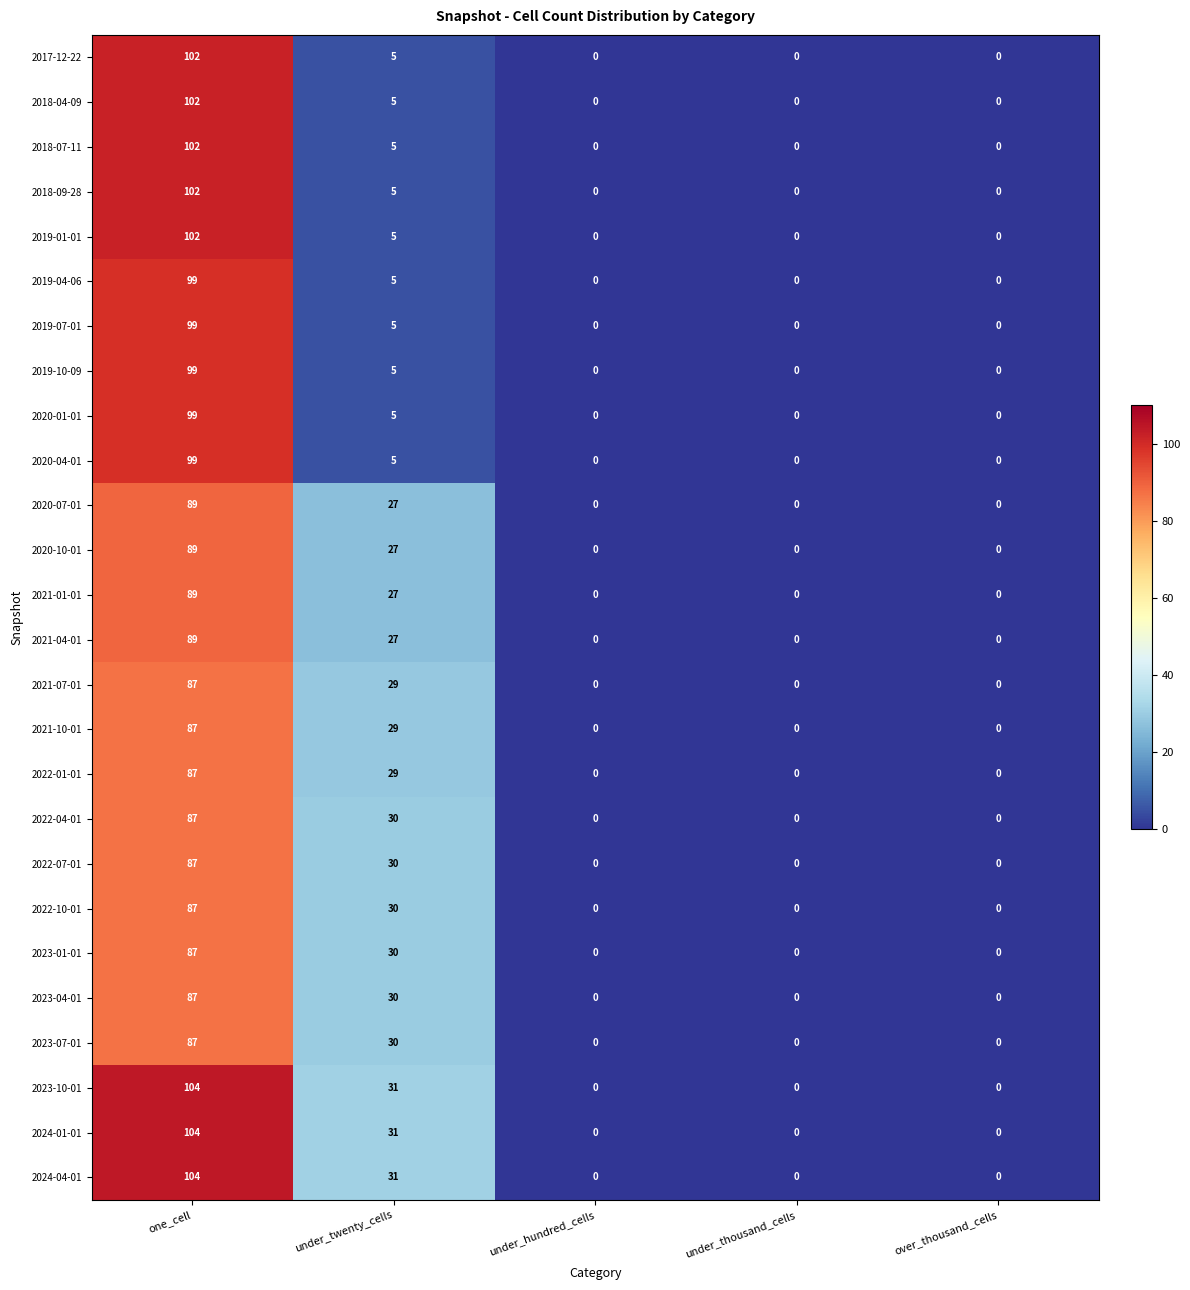

What is the difference between the highest and lowest values at one_cell?

17